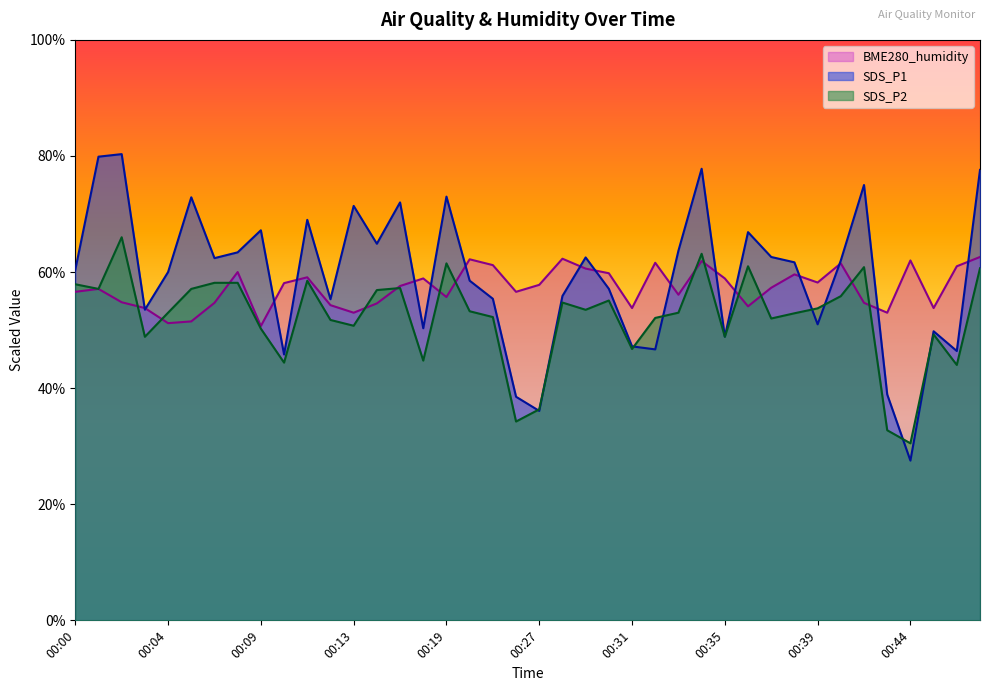

Reading right to left, transcribe all the data shown in this chart.

SDS_P1: 77.6	46.4	49.8	27.5	38.9	75.0	62.0	51.0	61.7	62.6	66.9	48.9	77.8	63.7	46.7	47.2	57.1	62.5	55.9	36.1	38.5	55.4	58.5	73.0	50.3	72.0	64.9	71.4	55.3	69.0	45.8	67.2	63.4	62.4	72.9	60.0	53.5	80.3	79.9	60.4
SDS_P2: 60.6	44.0	49.3	30.5	32.8	60.9	55.9	53.8	52.9	52.0	61.0	48.9	63.1	53.0	52.1	46.8	55.1	53.5	54.8	36.4	34.3	52.2	53.2	61.5	44.7	57.2	56.9	50.7	51.8	58.5	44.4	50.3	58.1	58.1	57.1	53.0	48.9	66.0	57.1	57.9
BME280_humidity: 62.6	61.0	53.8	62.0	53.0	54.7	61.5	58.2	59.6	57.3	54.1	58.9	61.9	56.1	61.6	53.8	59.8	60.6	62.3	57.8	56.6	61.2	62.2	55.7	58.9	57.6	54.6	53.0	54.3	59.1	58.1	50.7	60.0	54.7	51.5	51.2	53.8	54.8	57.1	56.6